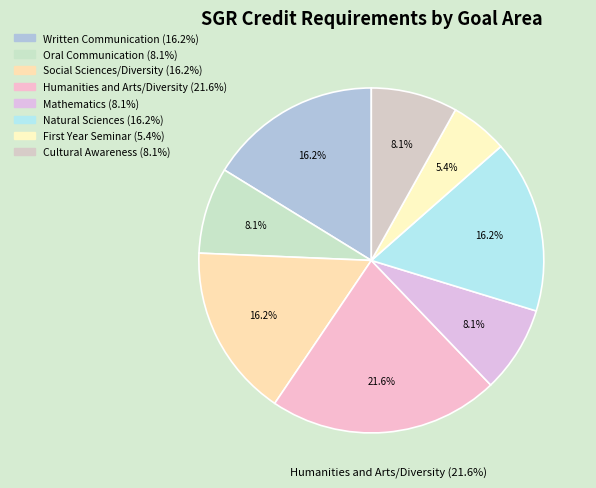

How many slices are in this pie chart?

8